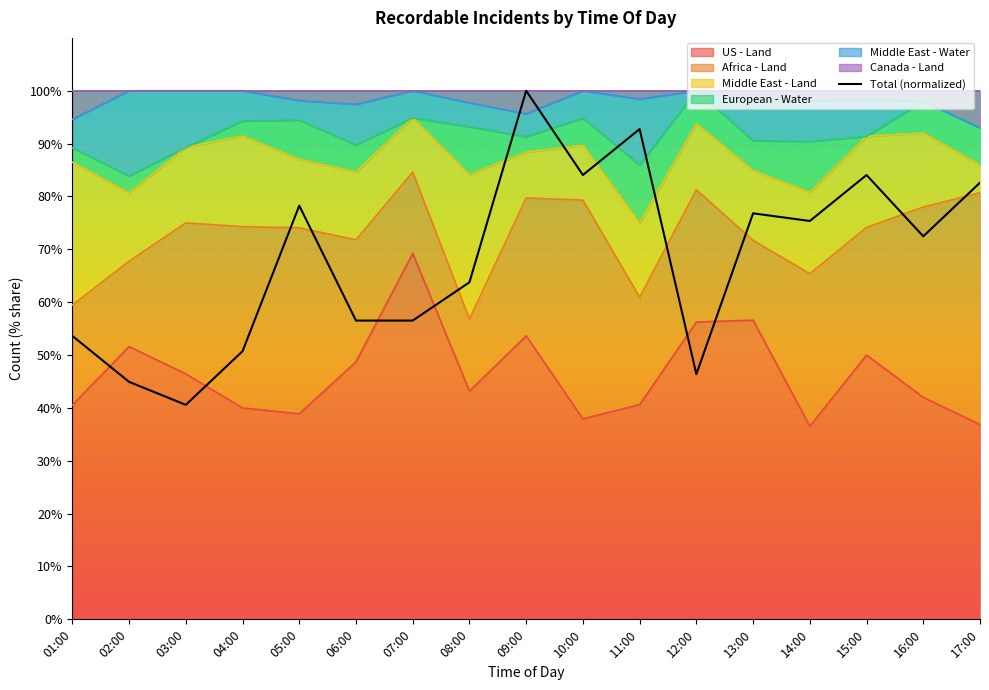

What is the greatest value displayed?

100.0